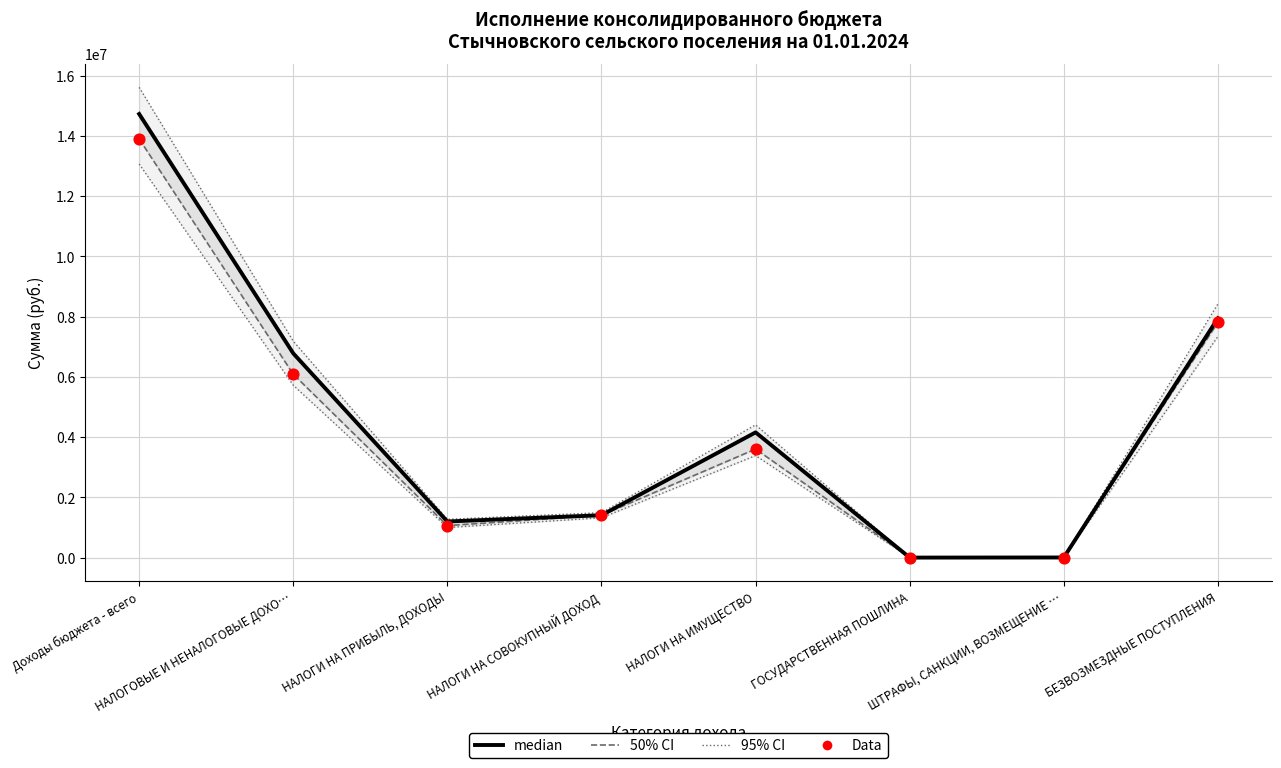

What is the total value across all series at ШТРАФЫ, САНКЦИИ, ВОЗМЕЩЕНИЕ …?

25832.0